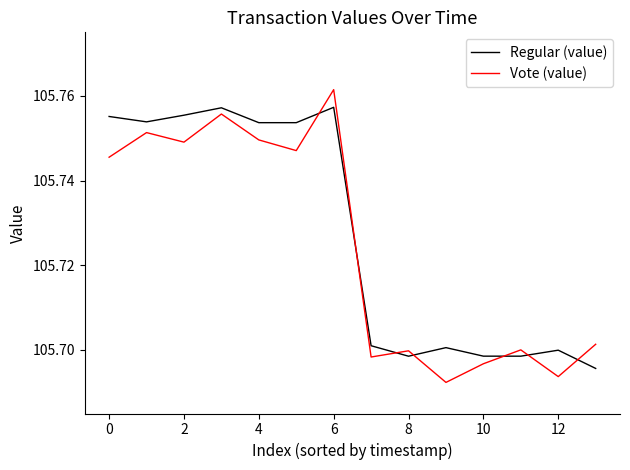

After their last crossing, which series has the higher values: Vote (value) or Regular (value)?

Vote (value)